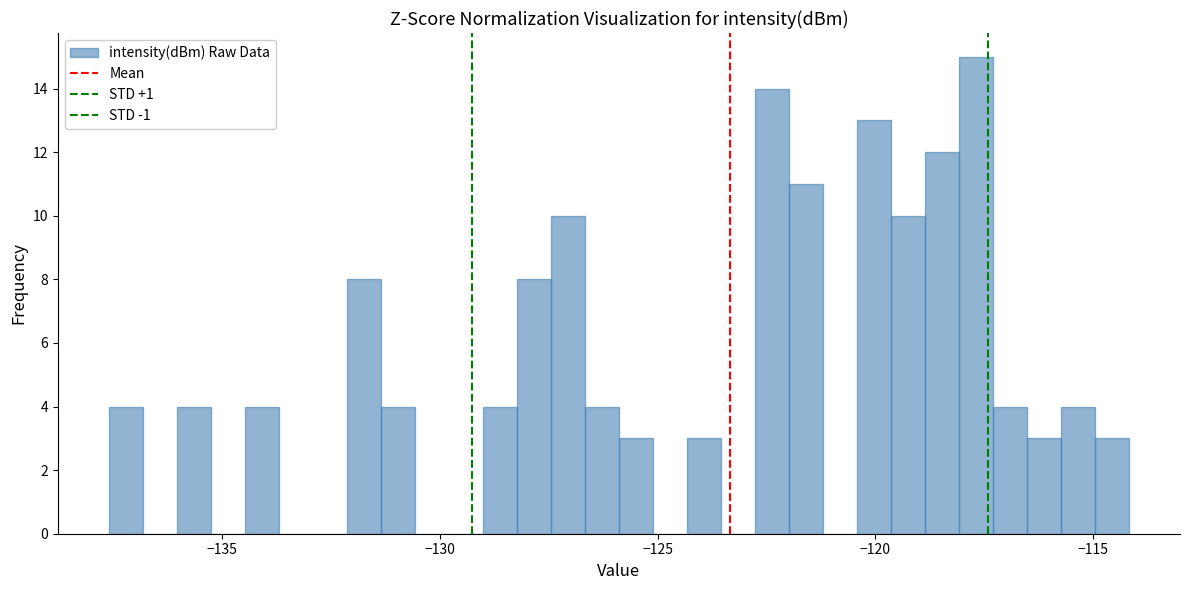

Read against the x-axis, roughly where is the centre of the tallest bar?

-117.5